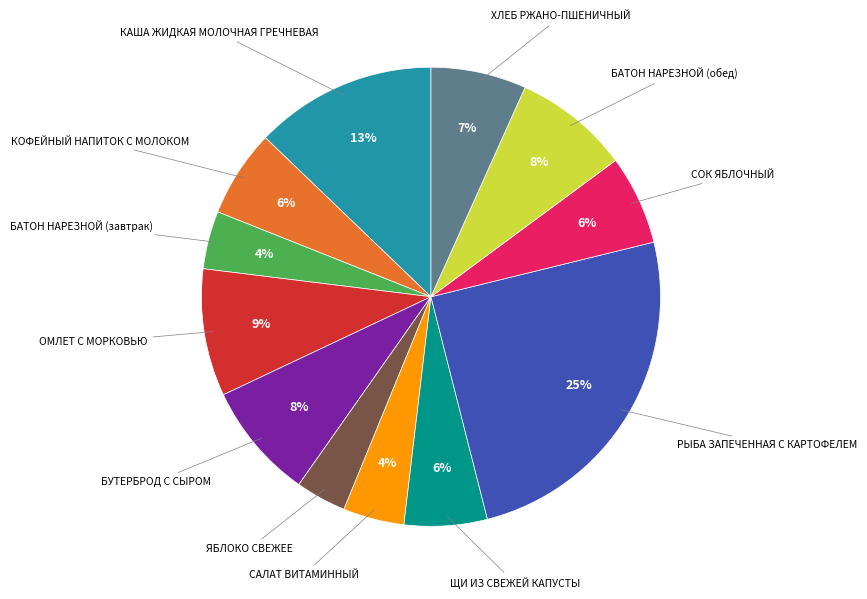

Does any single category account for the majority?

No